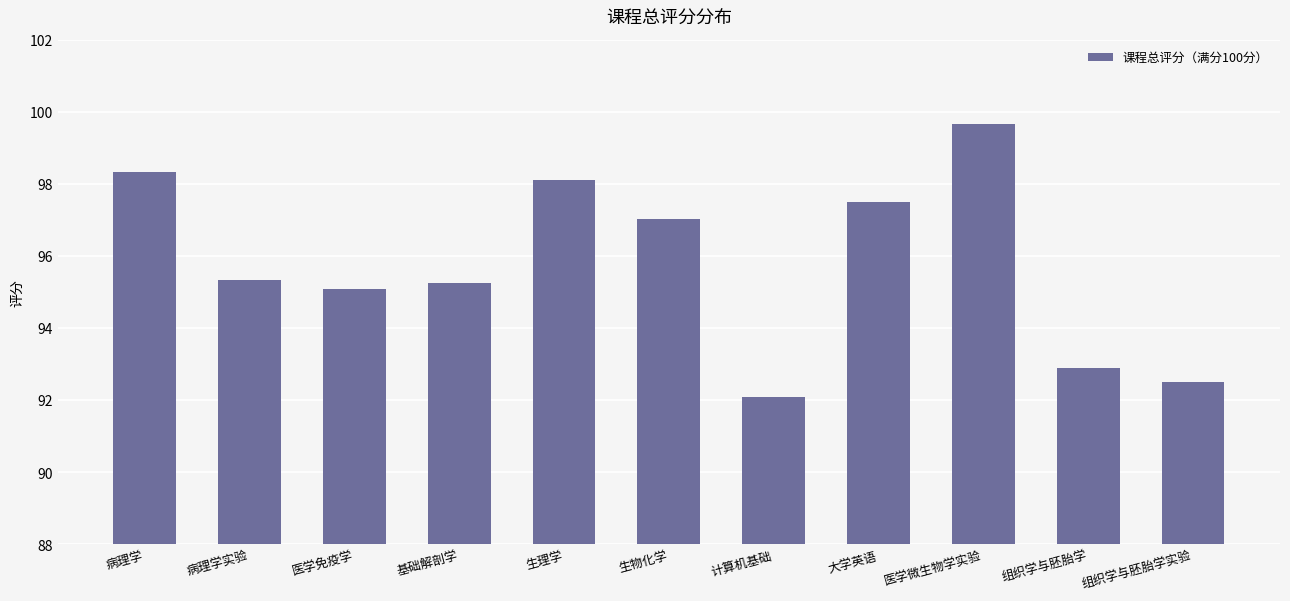

At which label is the value closest to 95?

医学免疫学